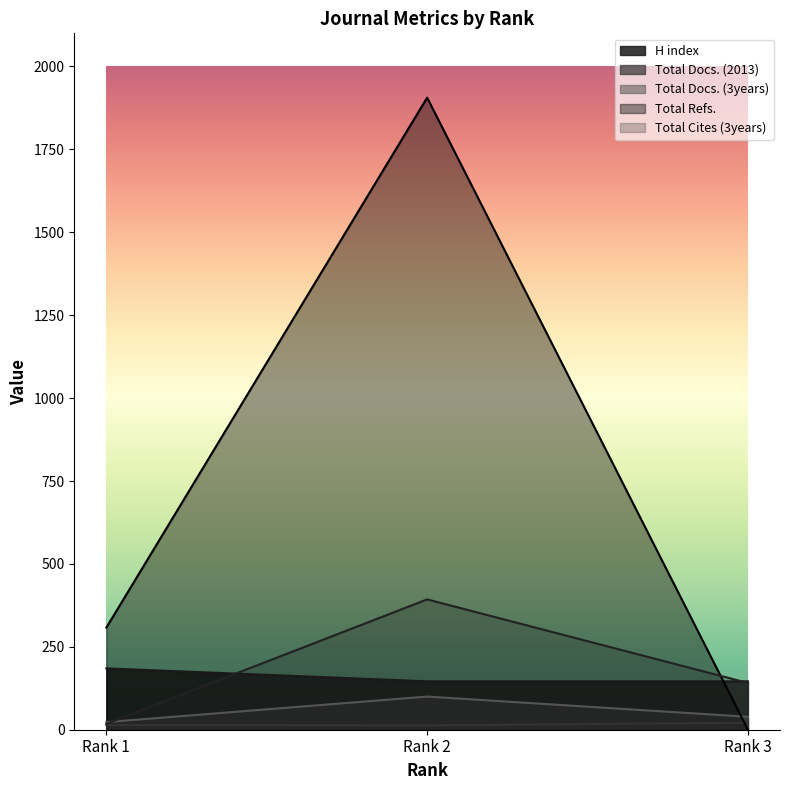

What is the sum of the Total Refs. values at Rank 2 and Rank 3?

1906